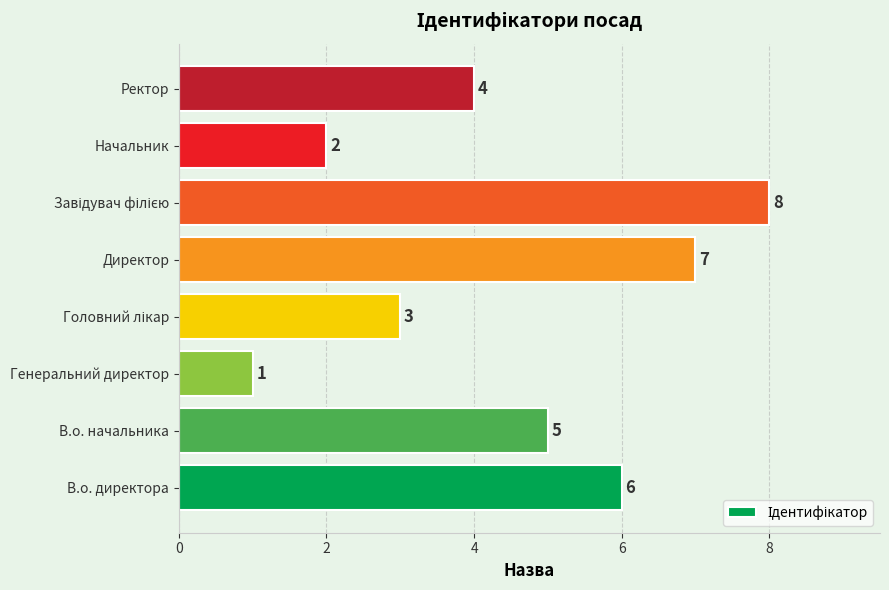

True or false: the data shows 2 at Генеральний директор.

False